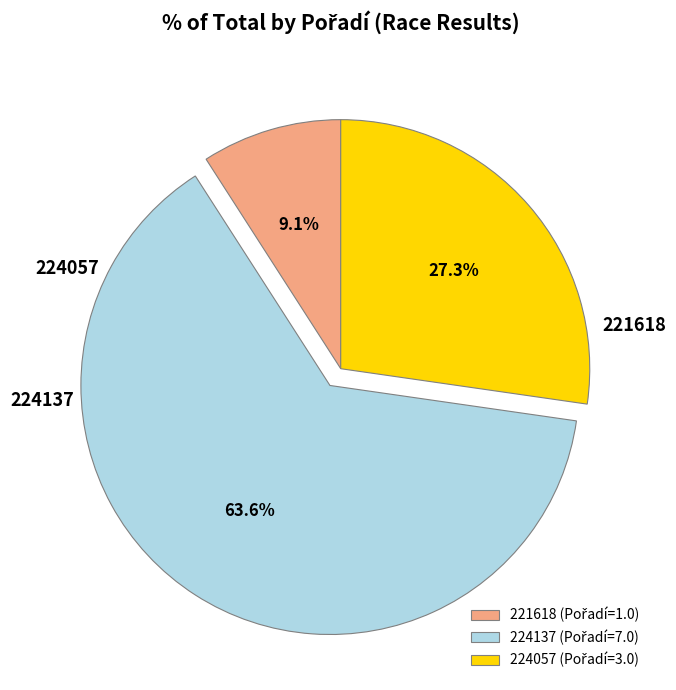

What percentage do 224057 and 221618 together represent?

36.4%